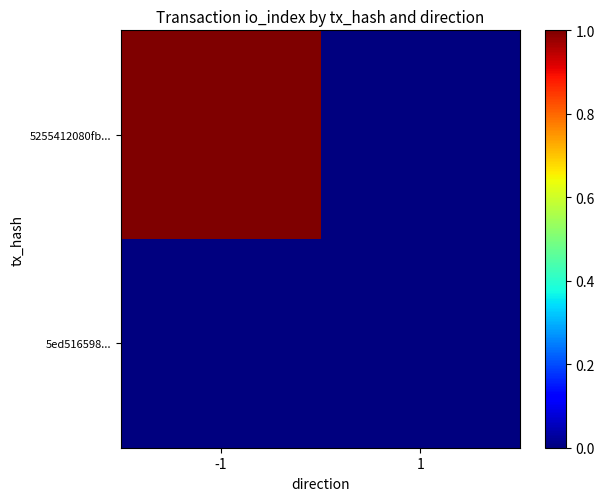

Which series has the largest total across all categories?

5255412080fb...